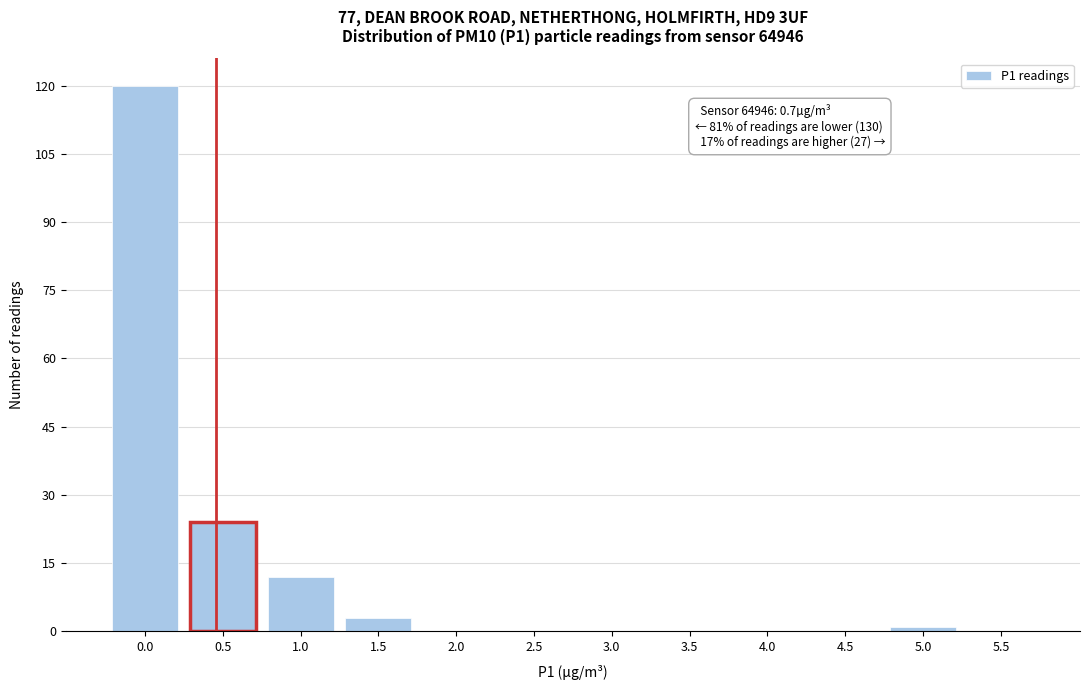

Reading left to right, transcribe all the data shown in this chart.

0.0=120	0.5=24	1.0=12	1.5=3	2.0=0	2.5=0	3.0=0	3.5=0	4.0=0	4.5=0	5.0=1	5.5=0